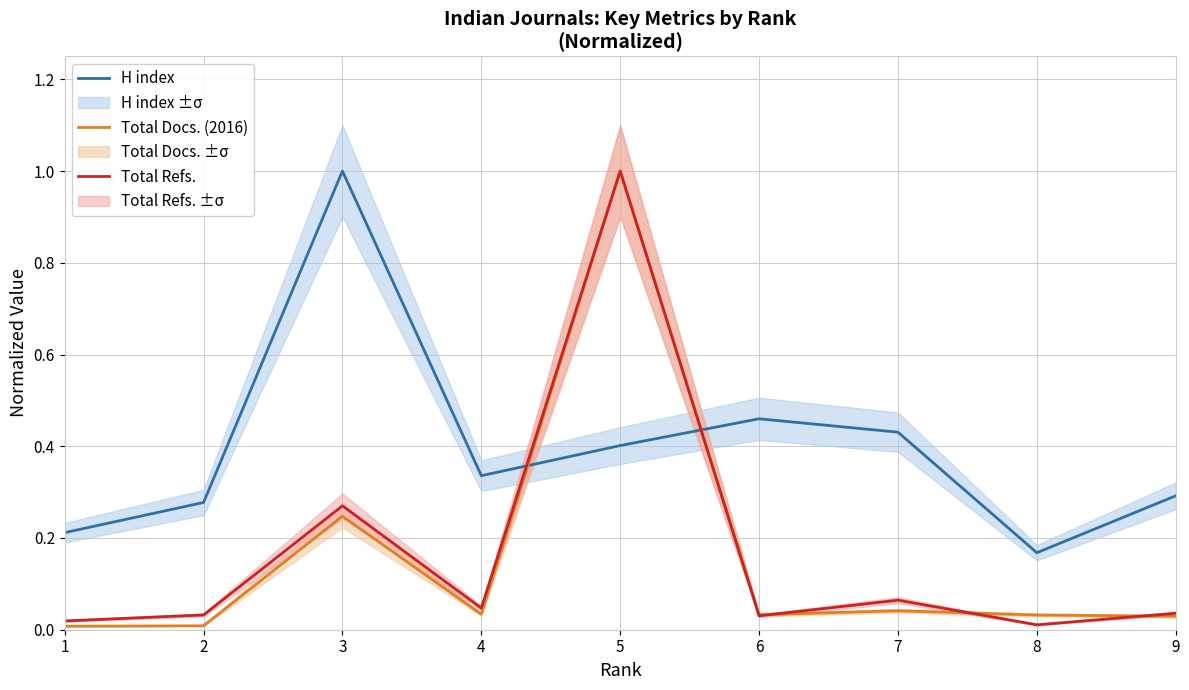

Reading left to right, transcribe all the data shown in this chart.

H index: 0.2	0.3	1.0	0.3	0.4	0.5	0.4	0.2	0.3
Total Docs. (2016): 0.0	0.0	0.2	0.0	1.0	0.0	0.0	0.0	0.0
Total Refs.: 0.0	0.0	0.3	0.0	1.0	0.0	0.1	0.0	0.0